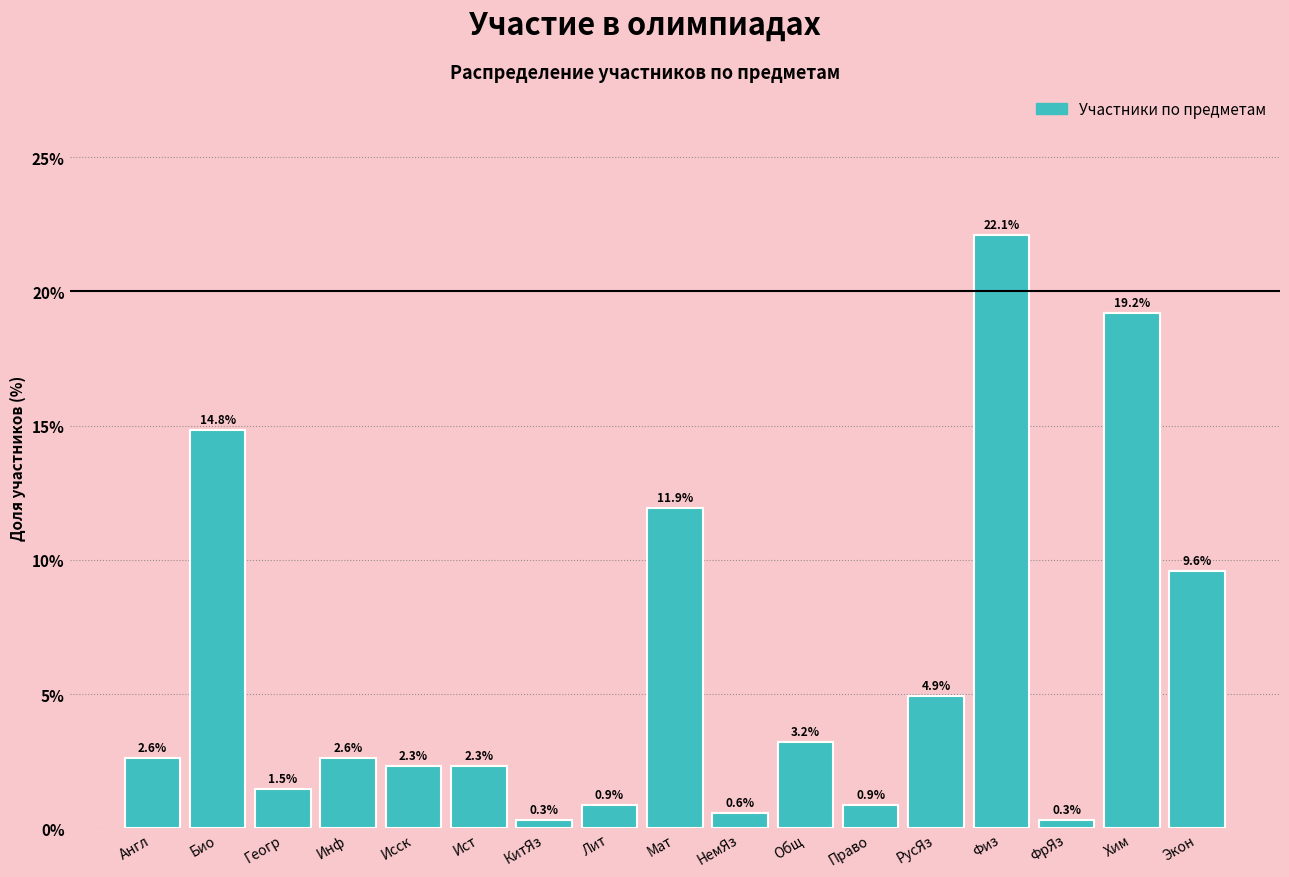

Reading right to left, what are all the values shown in this chart?

Экон=9.6	Хим=19.2	ФрЯз=0.3	Физ=22.1	РусЯз=4.9	Право=0.9	Общ=3.2	НемЯз=0.6	Мат=11.9	Лит=0.9	КитЯз=0.3	Ист=2.3	Исск=2.3	Инф=2.6	Геогр=1.5	Био=14.8	Англ=2.6